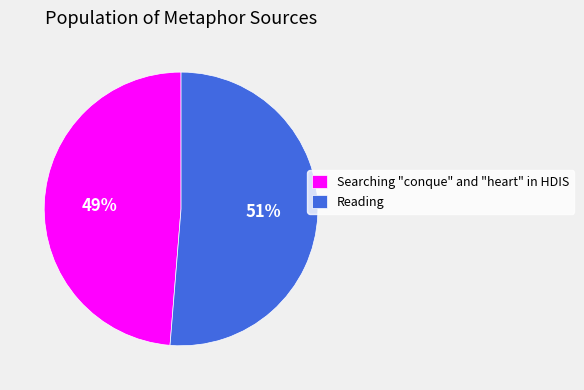

Count the number of slices in the pie.

2